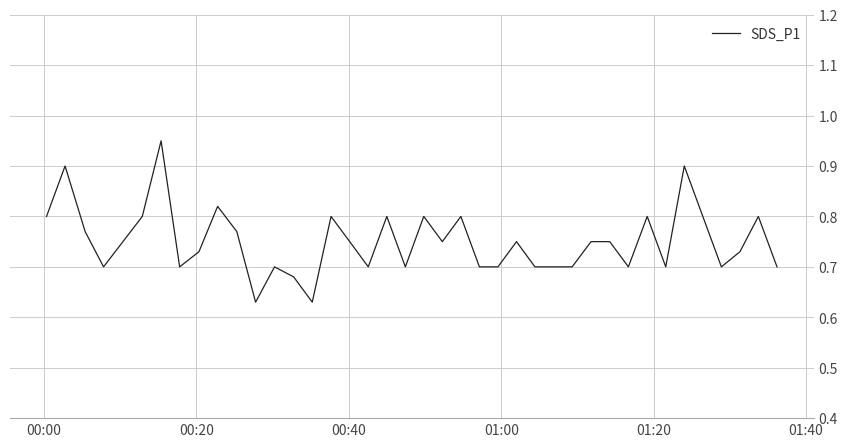

What is the difference between the maximum and minimum values?

0.3